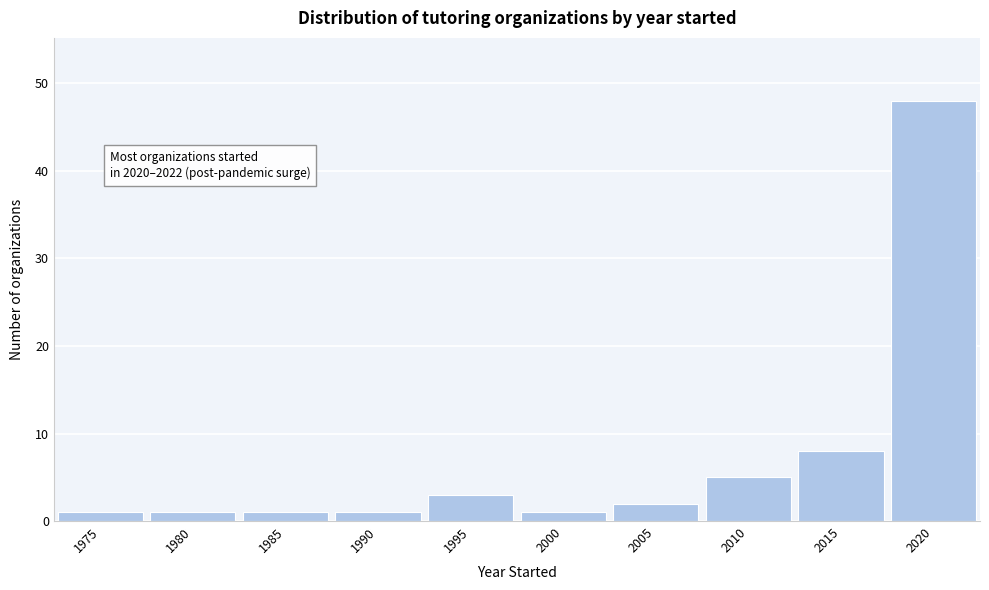

Reading left to right, transcribe all the data shown in this chart.

1975=1	1980=1	1985=1	1990=1	1995=3	2000=1	2005=2	2010=5	2015=8	2020=48